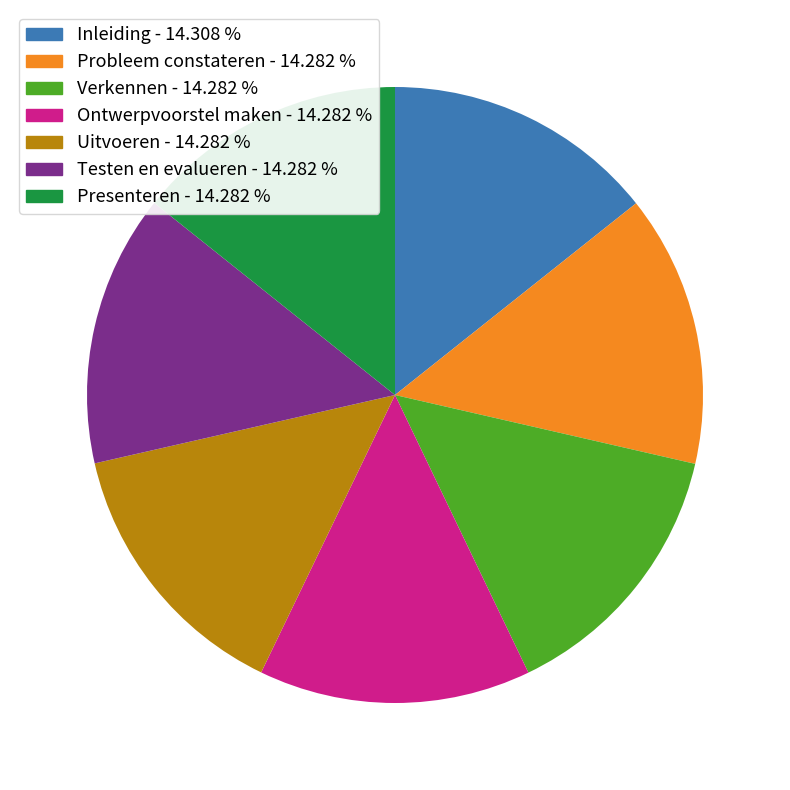

Approximately how many times larger is the value at Verkennen compared to Probleem constateren?

1.0